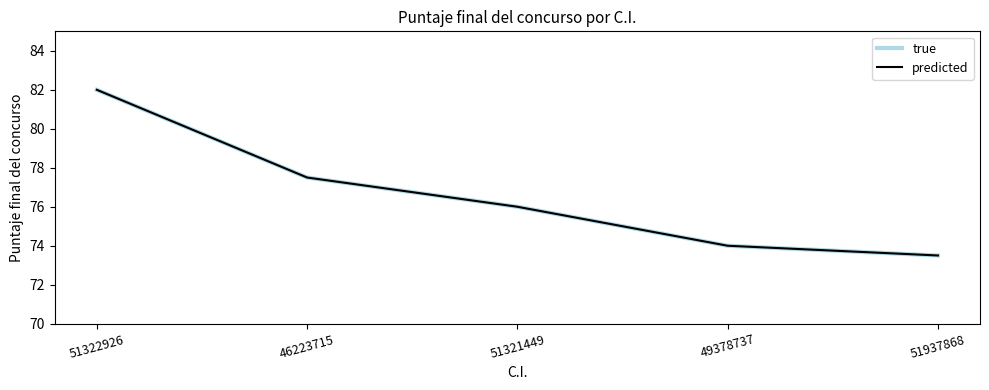

What is the sum of the predicted values at 51321449 and 51322926?

158.0